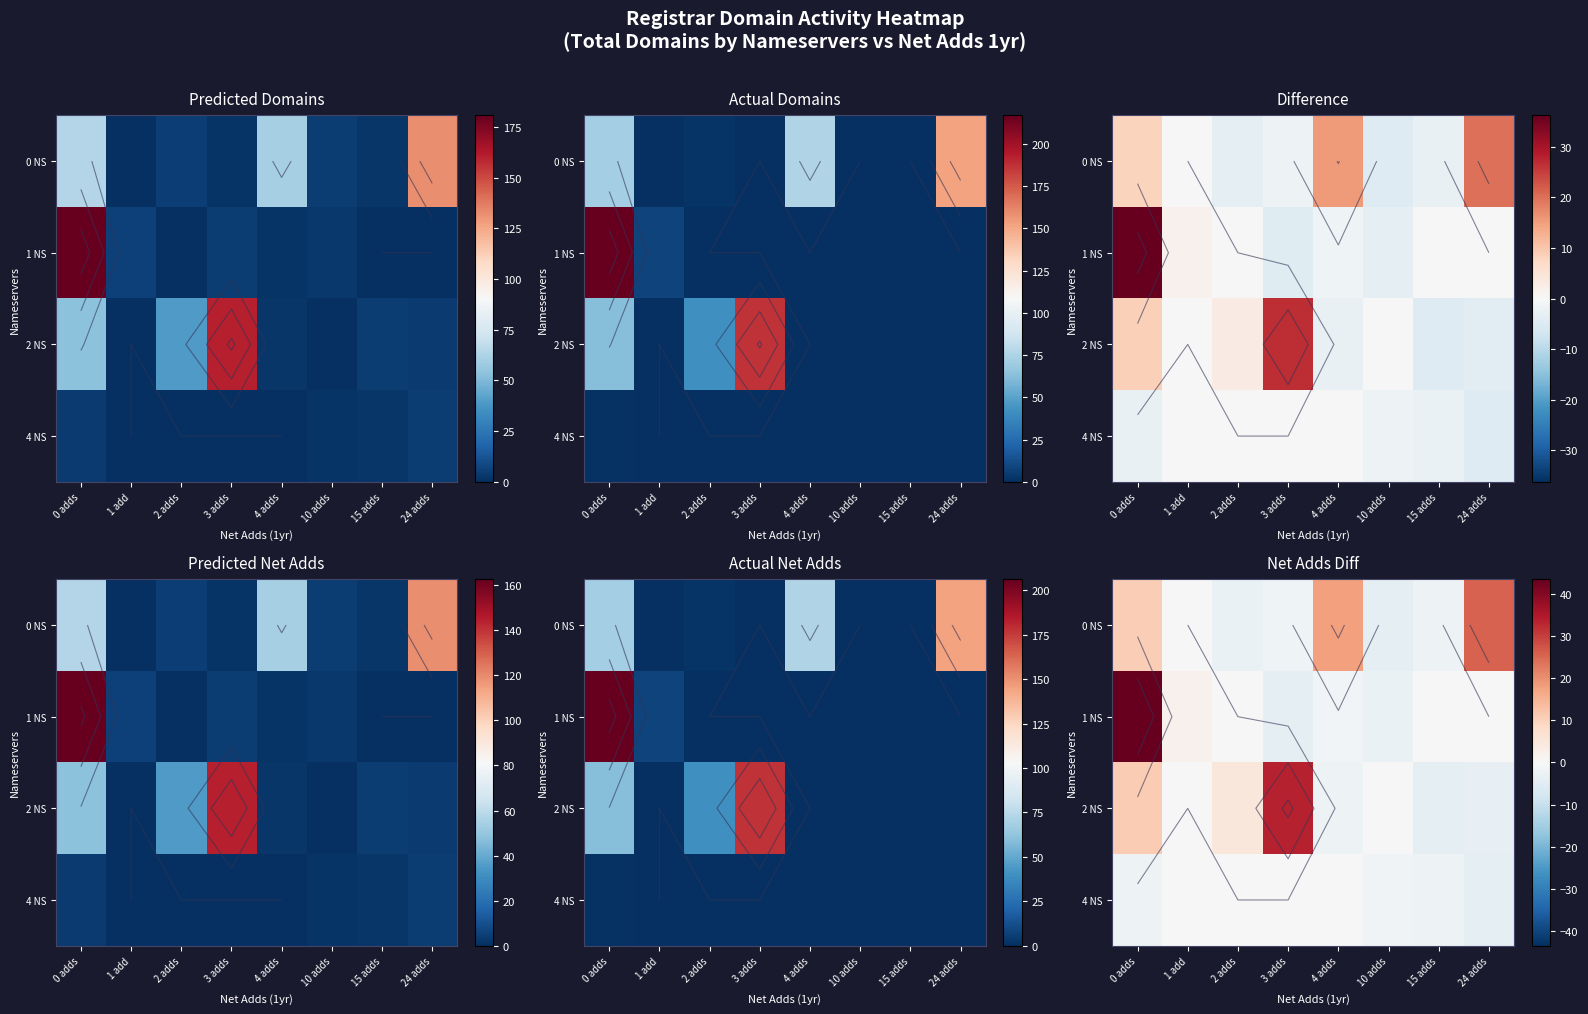

How many values in the 1 NS series are below 0?

3